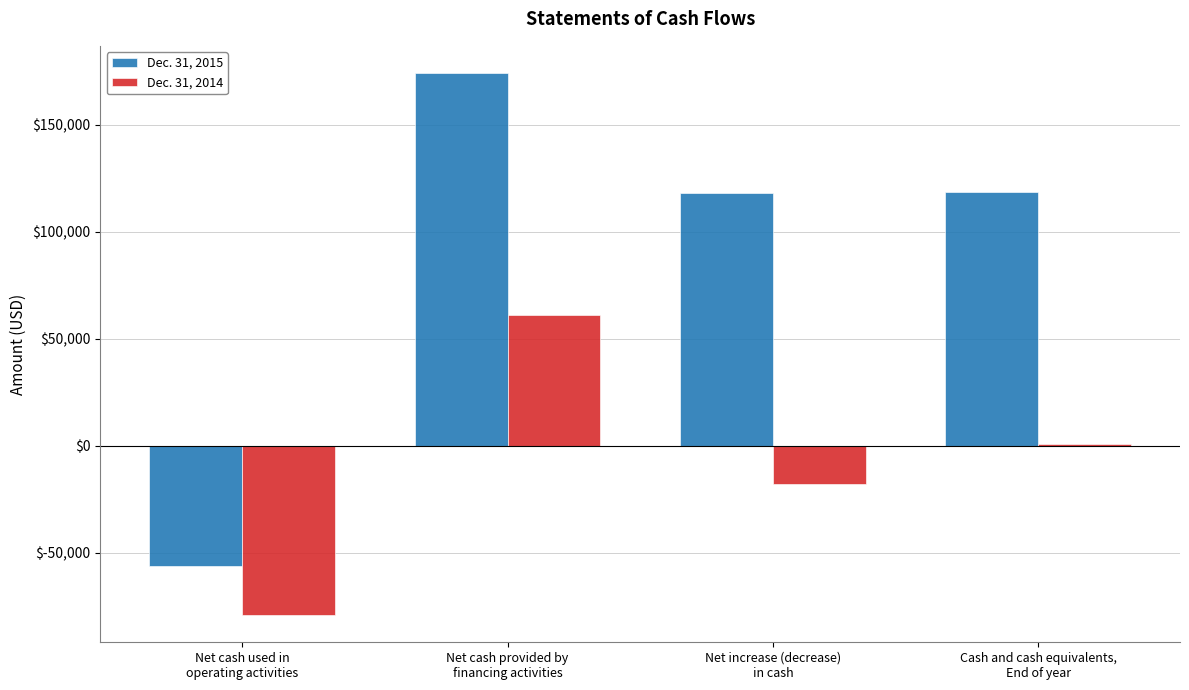

Is the value of Dec. 31, 2015 at Net increase (decrease)
in cash greater than the value of Dec. 31, 2014 at Net cash used in
operating activities?

Yes